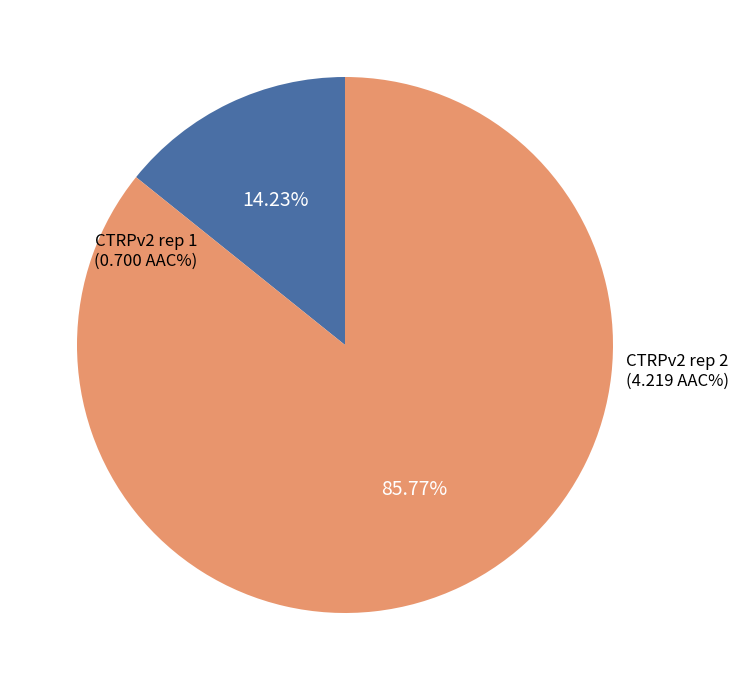

Is there a majority slice in this chart?

Yes